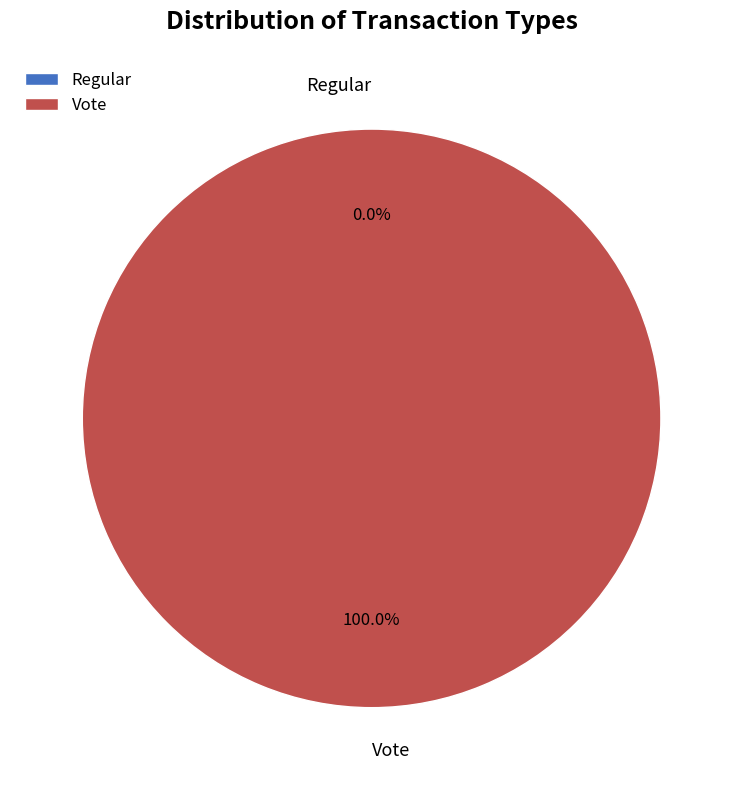

What is the change in value from Regular to Vote?

+2